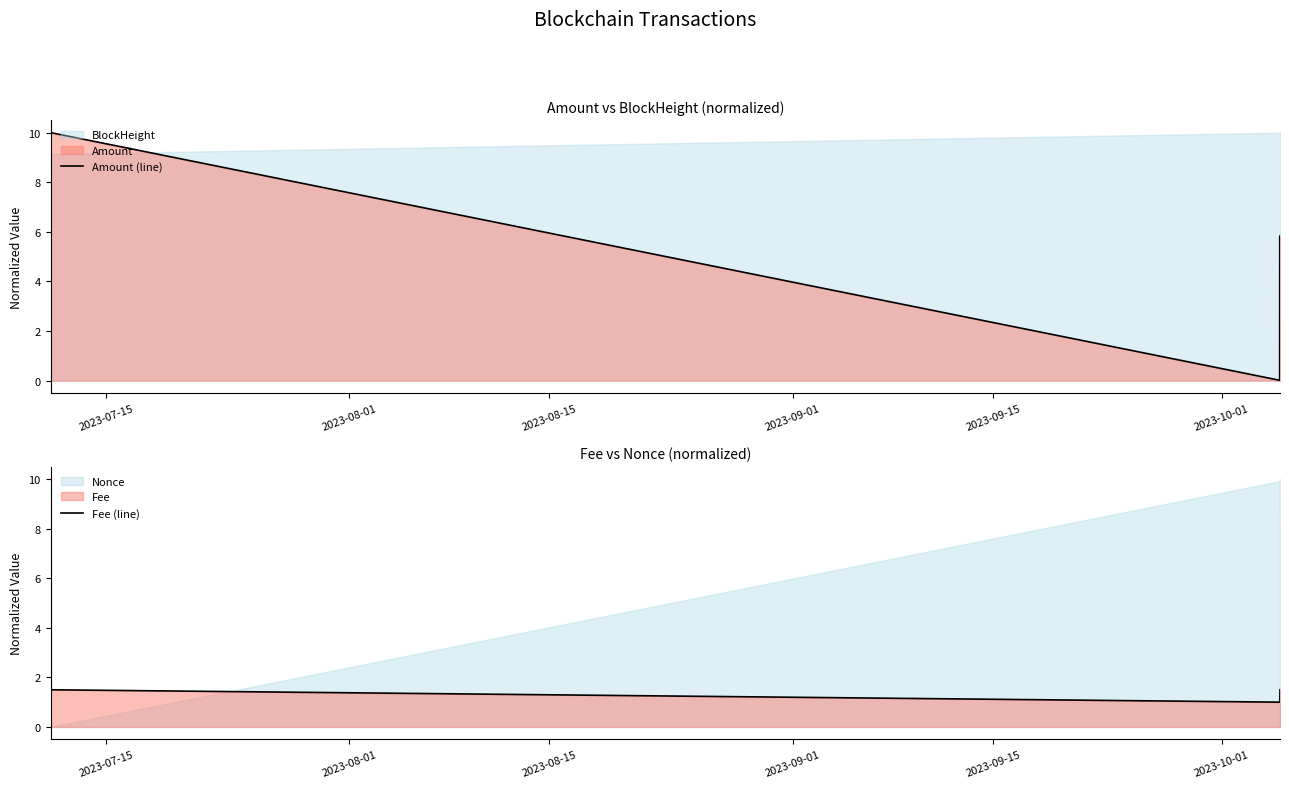

What is the difference between the maximum and second lowest values in the Fee (line) series?

9.0